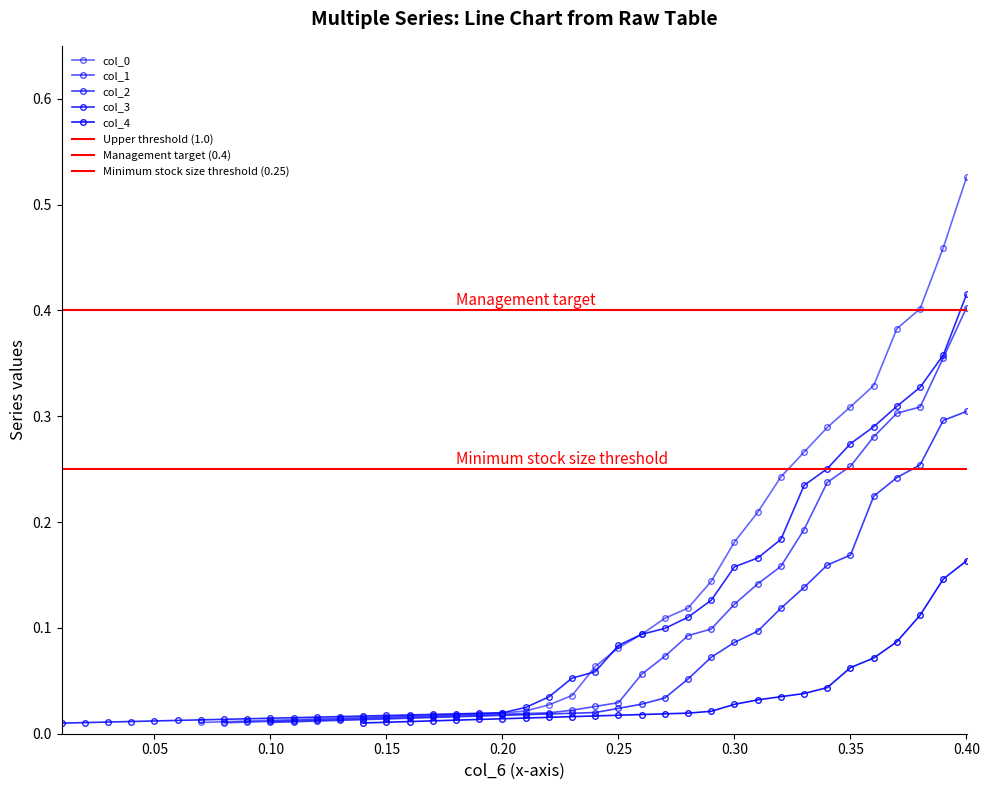

At which category is the sum across all series the highest?

39